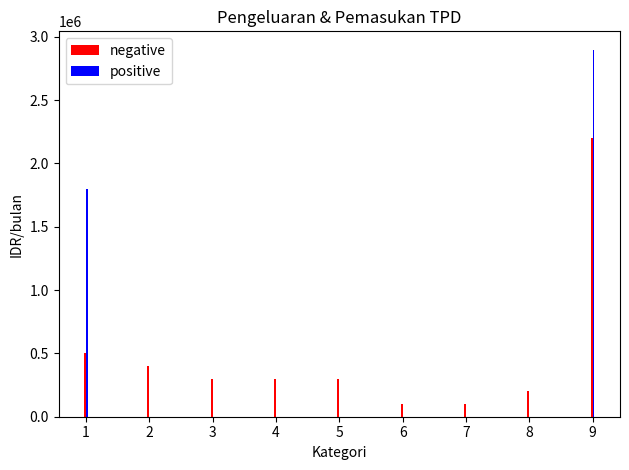

Which series has the widest spread of values?

positive